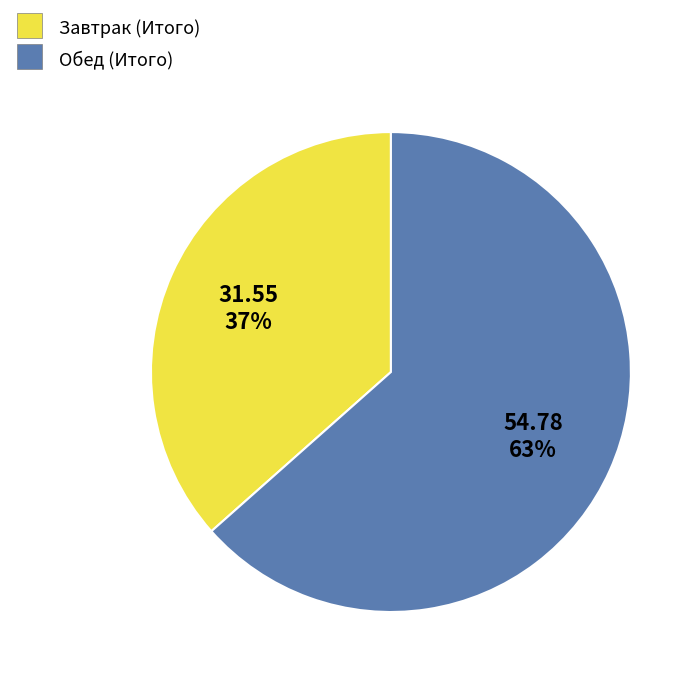

Which has a higher value, Обед (Итого) or Завтрак (Итого)?

Обед (Итого)